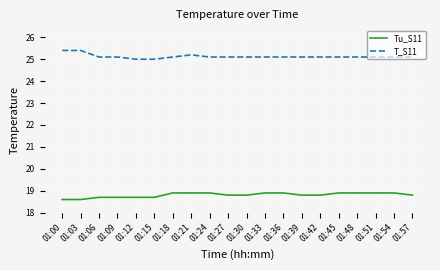

True or false: Tu_S11 and T_S11 cross at least once.

False